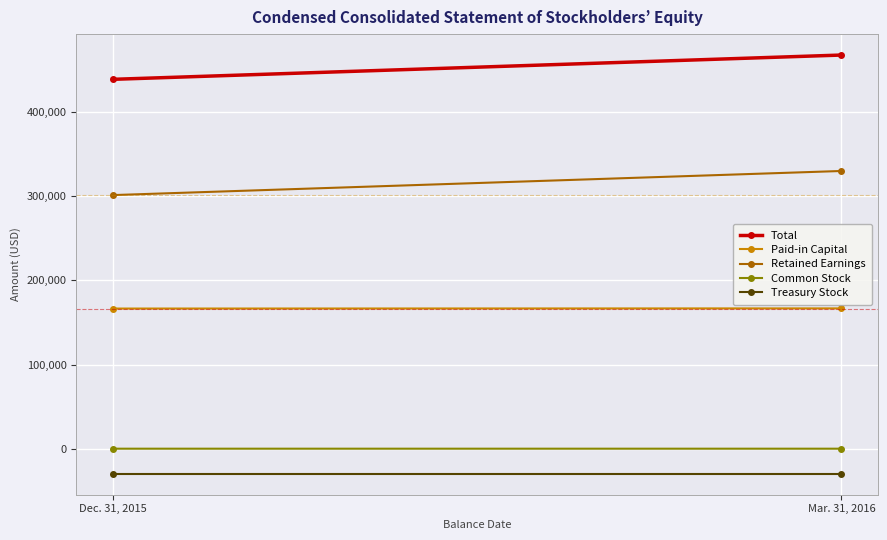

Which series has the largest range (max minus min)?

Total